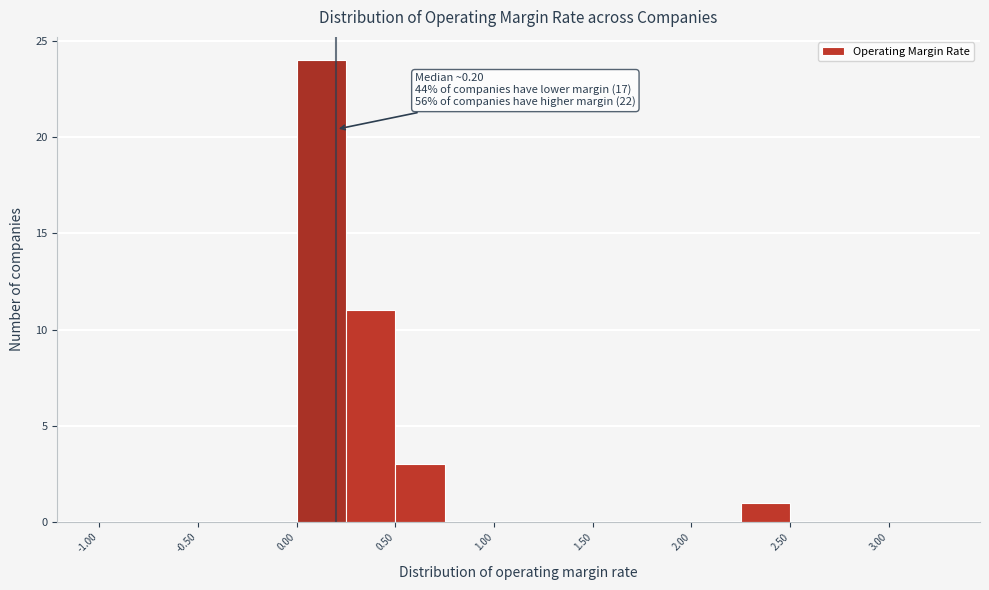

Over which range of the x-axis is the bar tallest?

0.00 to 0.25